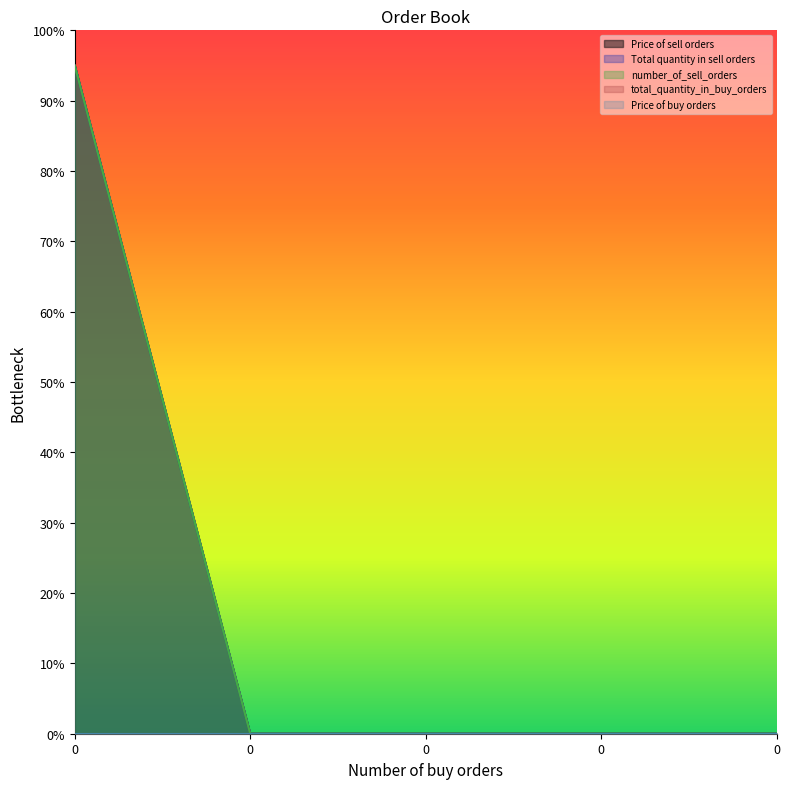

Reading right to left, extract all data points from this chart.

Price of sell orders: 0	0	0	0	95
Total quantity in sell orders: 0	0	0	0	95
number_of_sell_orders: 0	0	0	0	95